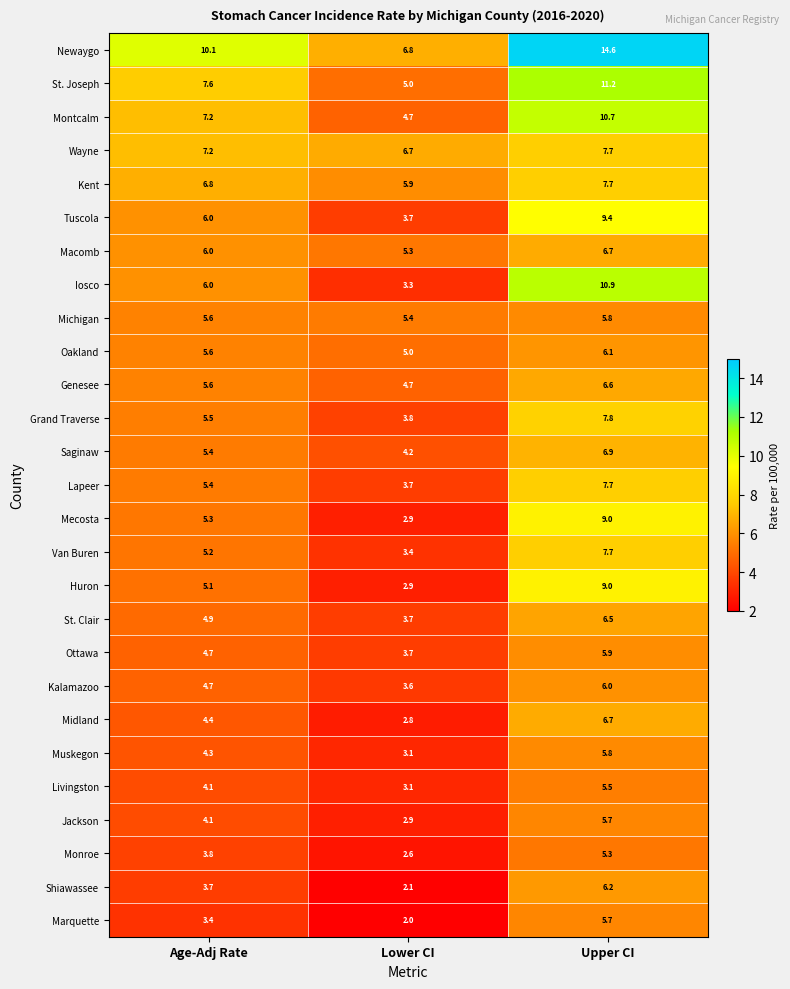

What is the minimum value shown in the chart?

2.0